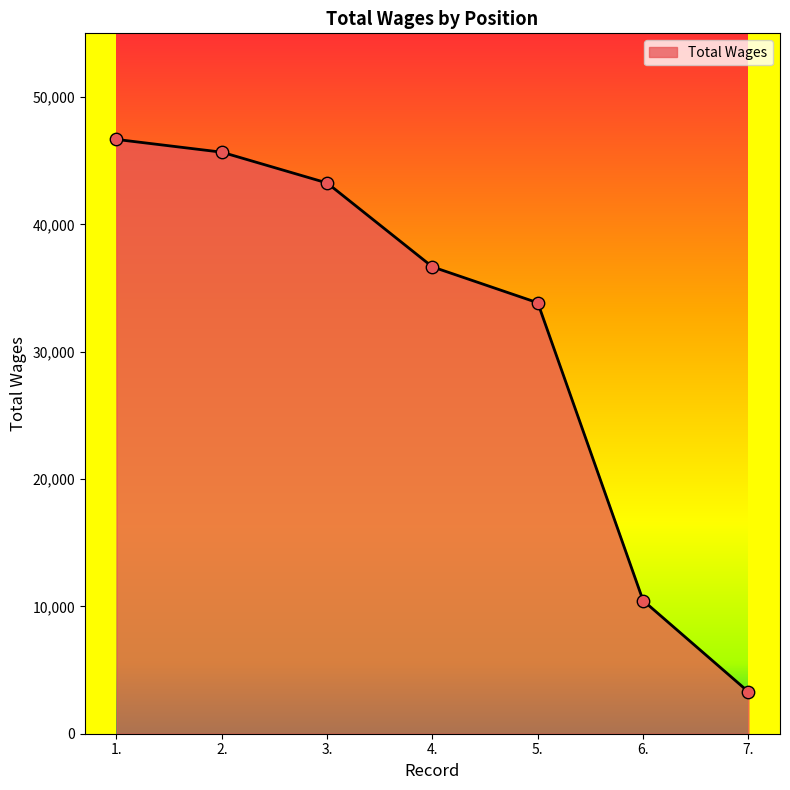

What is the change in value from 2. to 4.?

-9007